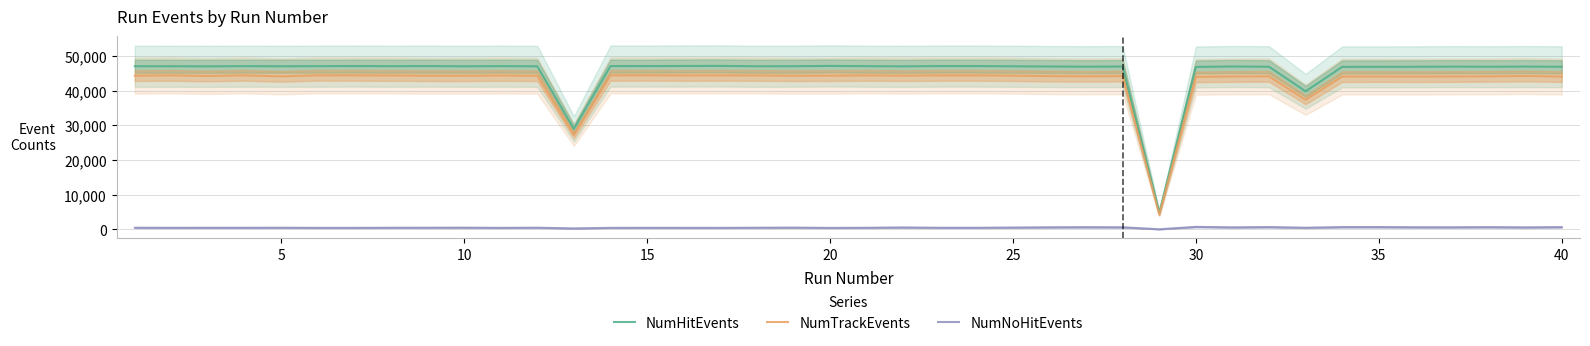

What is the highest value of the NumTrackEvents series?

44473